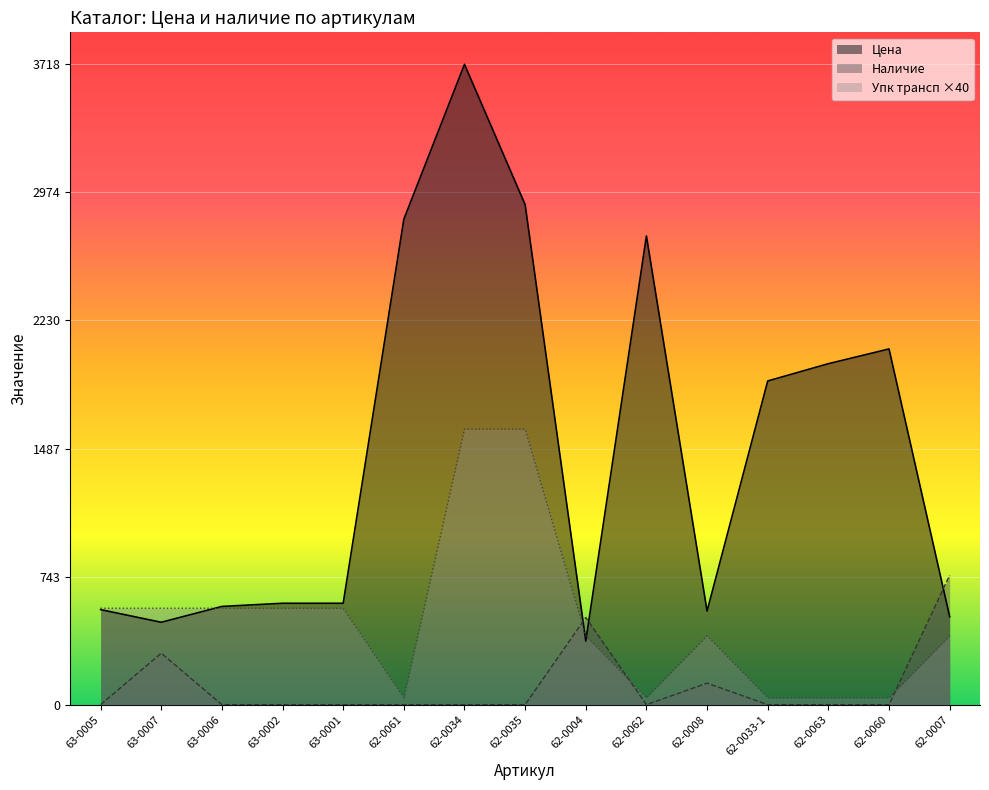

At which category does Упк трансп reach its first local valley?

62-0061